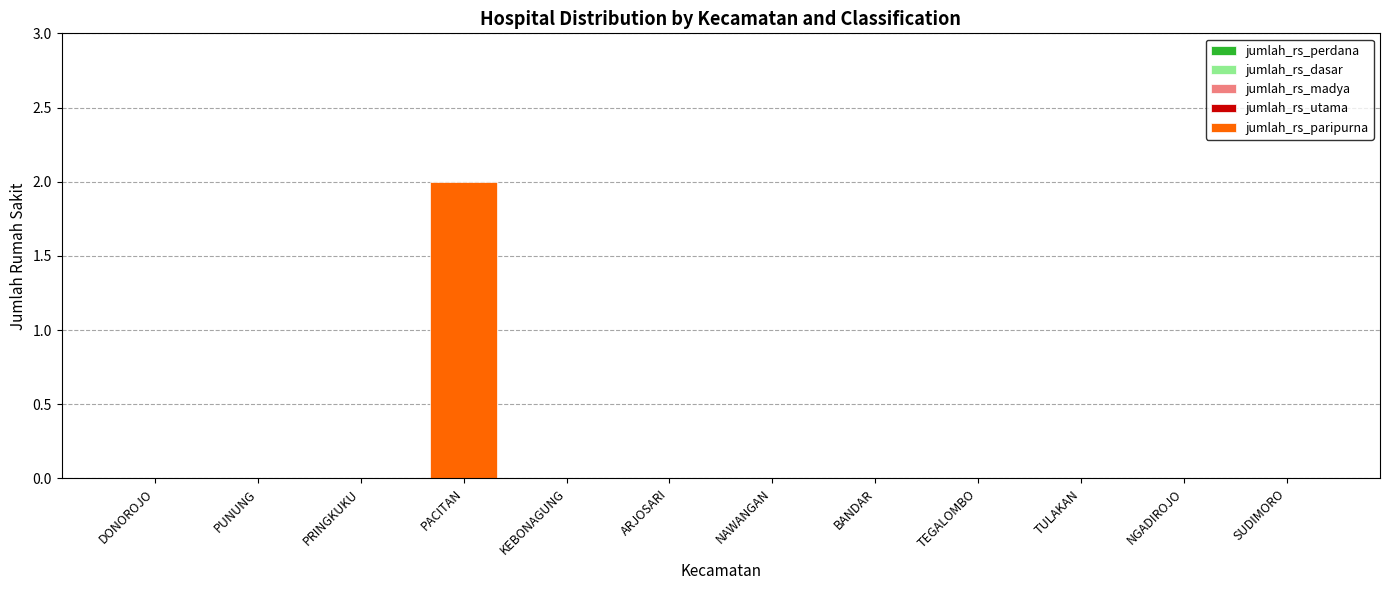

True or false: the data shows 0 at DONOROJO.

True